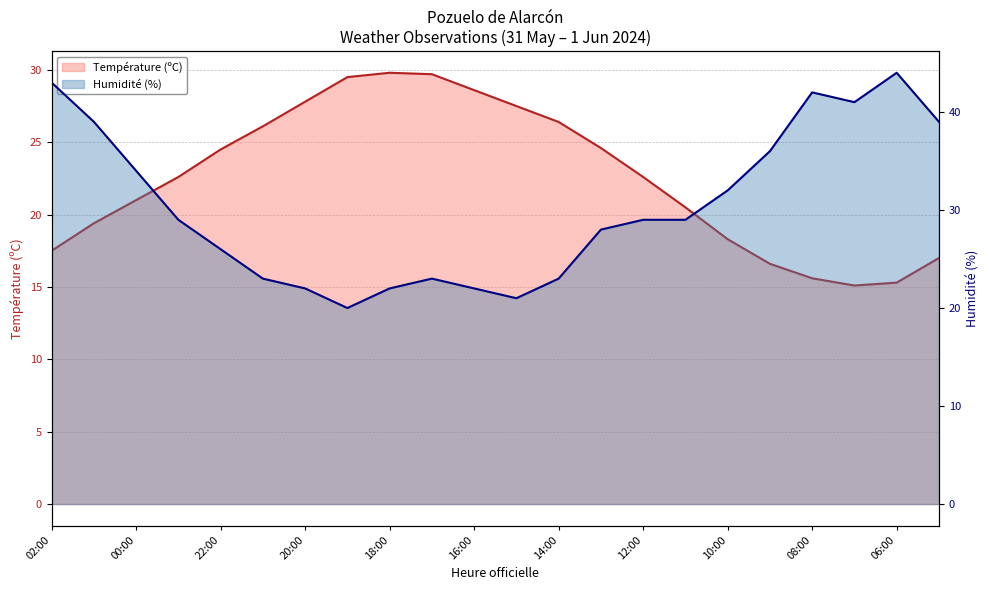

How many times do Humidité (%) and Température (ºC) cross each other?

2